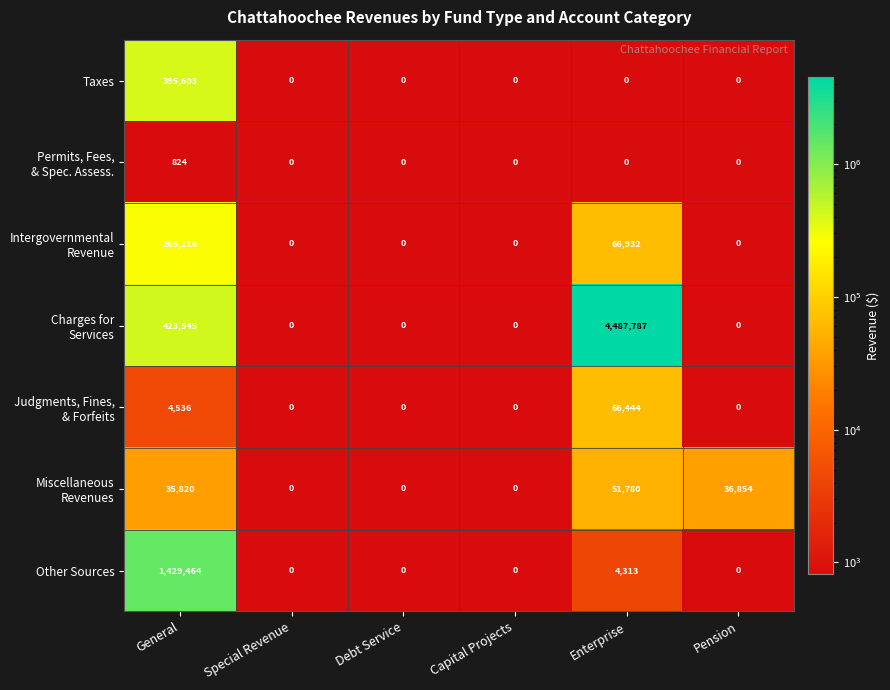

At which category is the sum across all series the highest?

Enterprise